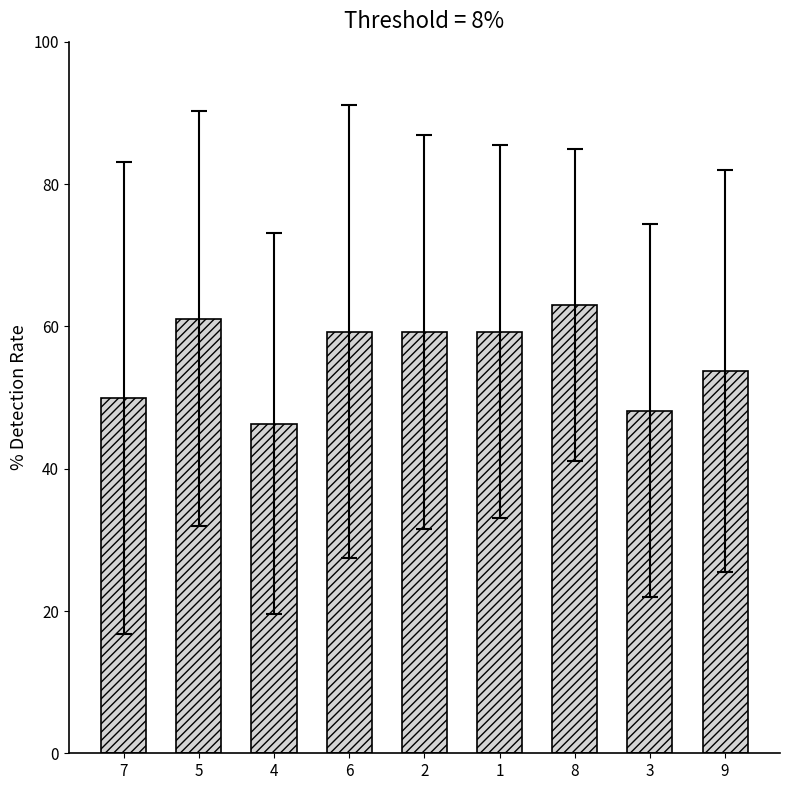

What position from the left is 9?

9